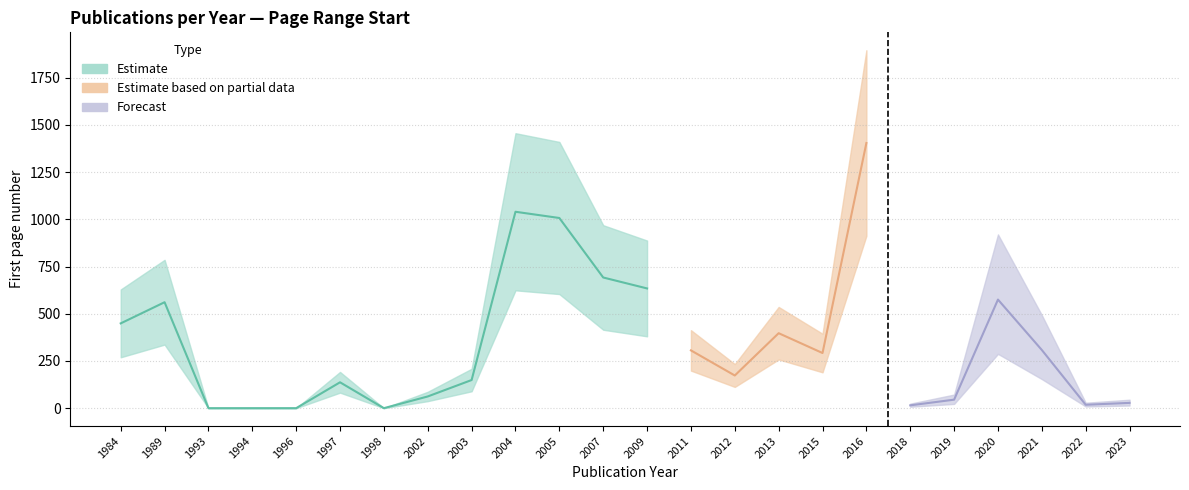

True or false: Estimate has a value of 786 at 1996.

False